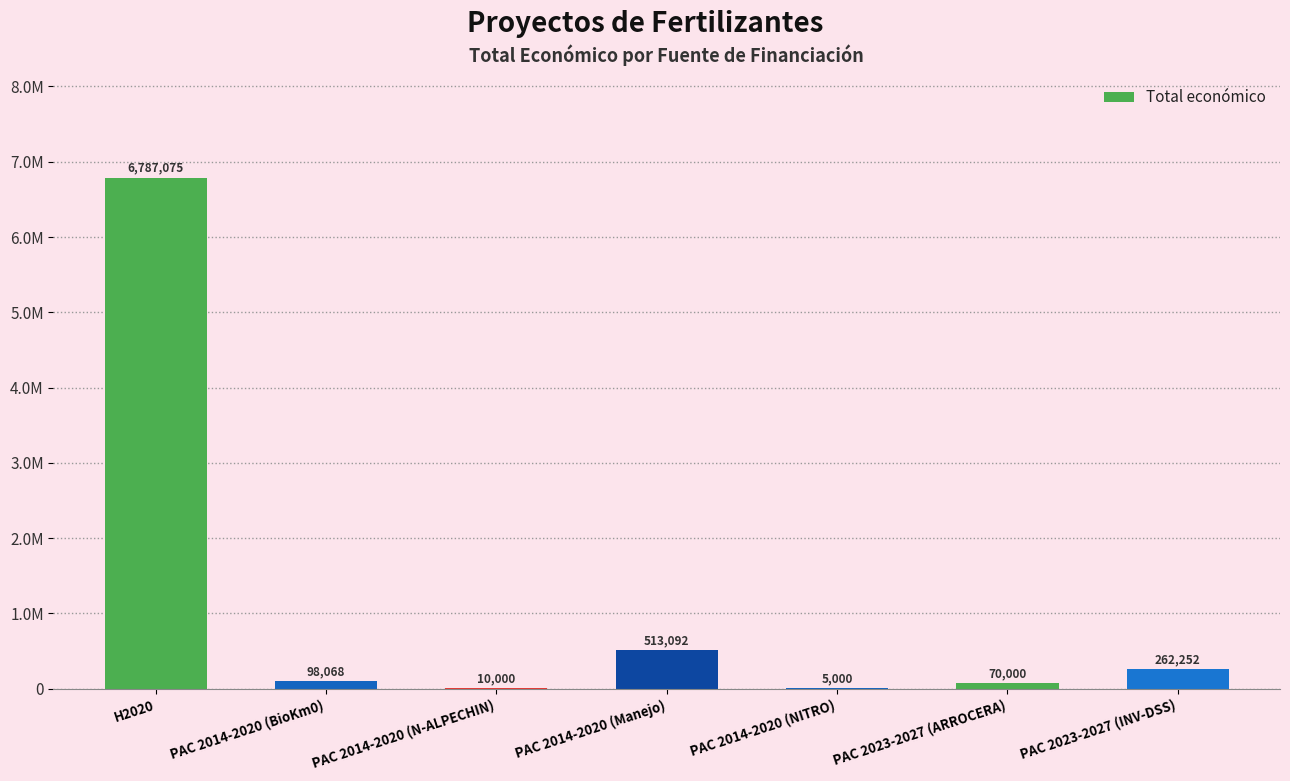

At which category does the chart reach its minimum across all series?

PAC 2014-2020 (NITRO)